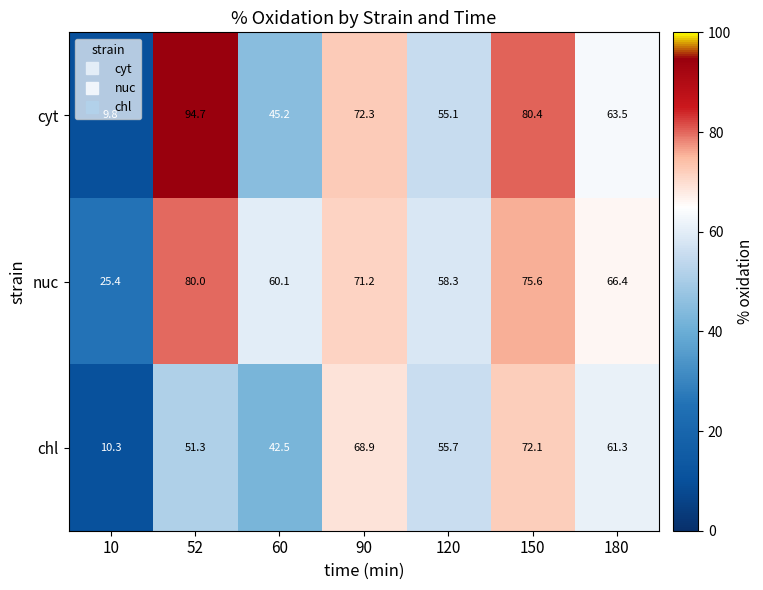

What is the lowest value of the nuc series?

25.4